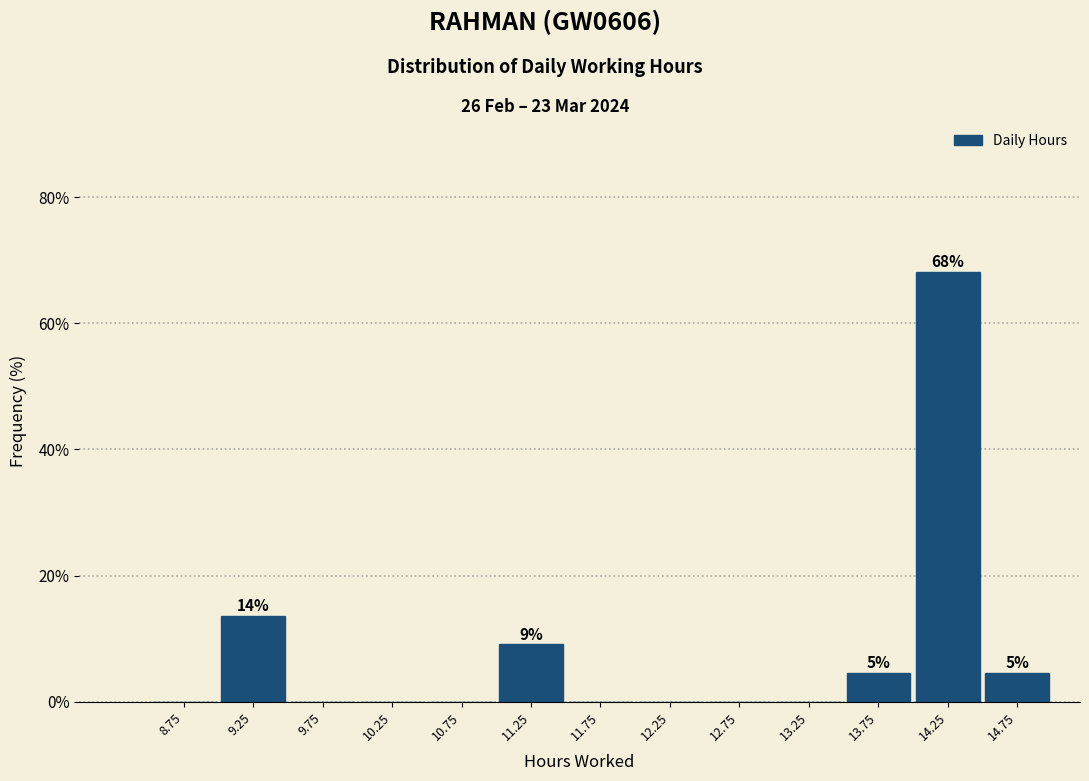

Over which range of the x-axis is the bar tallest?

14.0 to 14.5